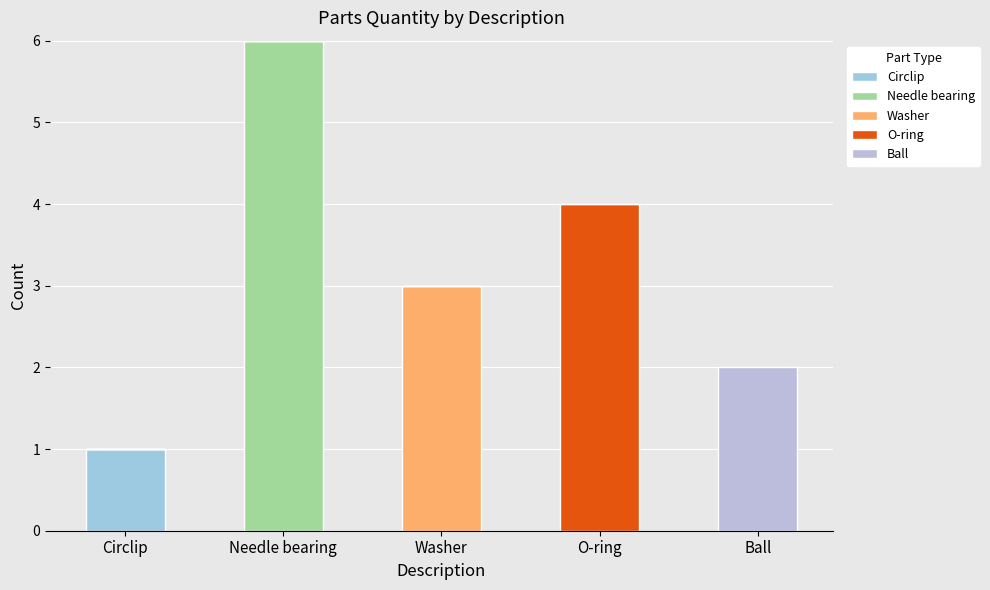

How many Ball values are between 0 and 1?

4